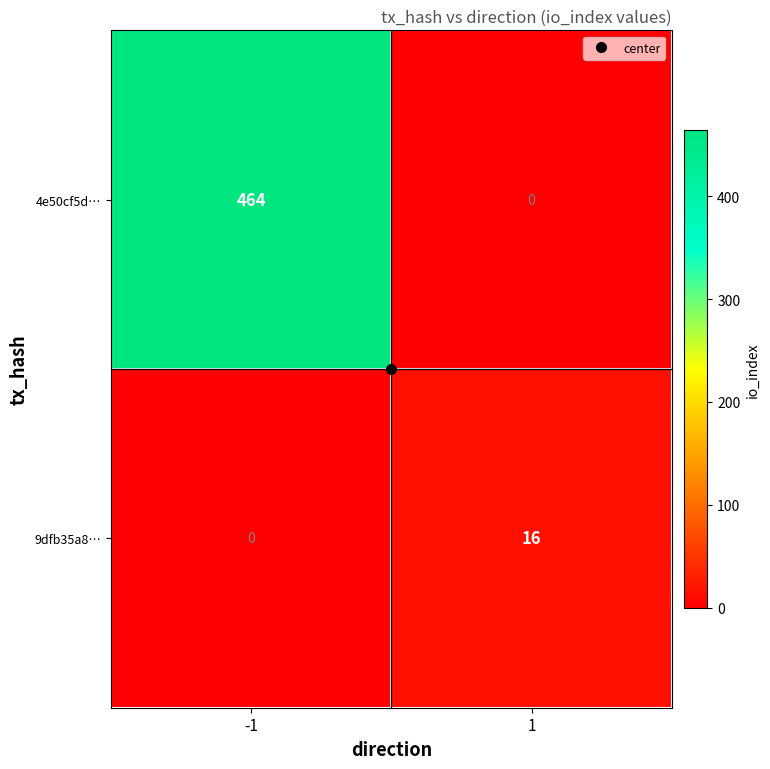

What is the total value across all series at -1?

464